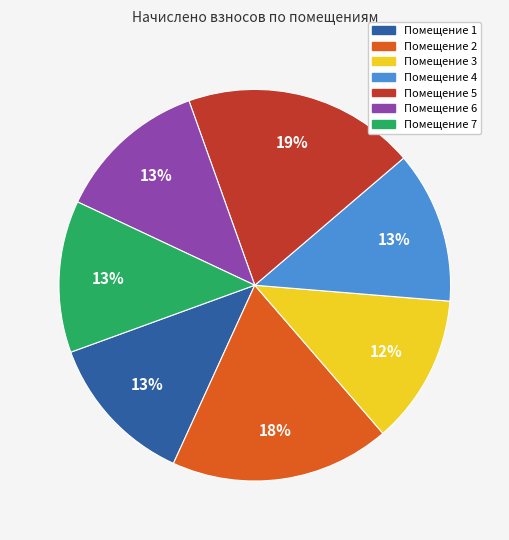

Is it true that Помещение 5 is 28% of the pie?

False